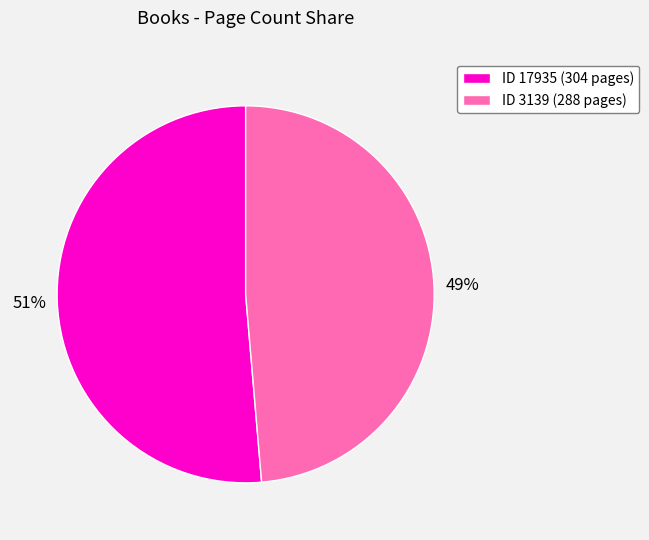

To the nearest percent, what is the average slice percentage?

50%